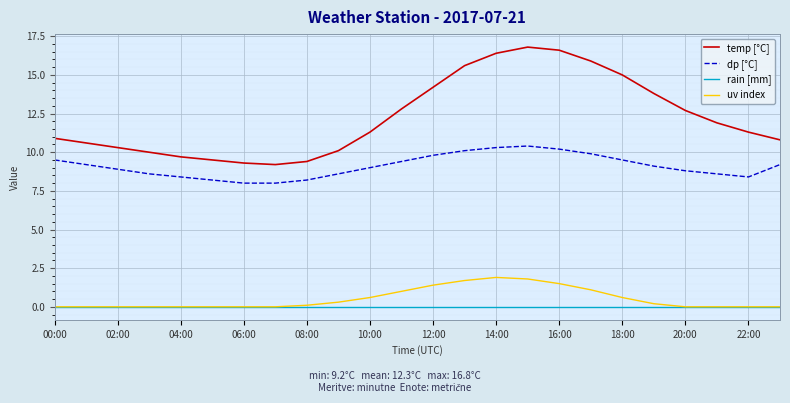

Which series has the widest spread of values?

temp [°C]